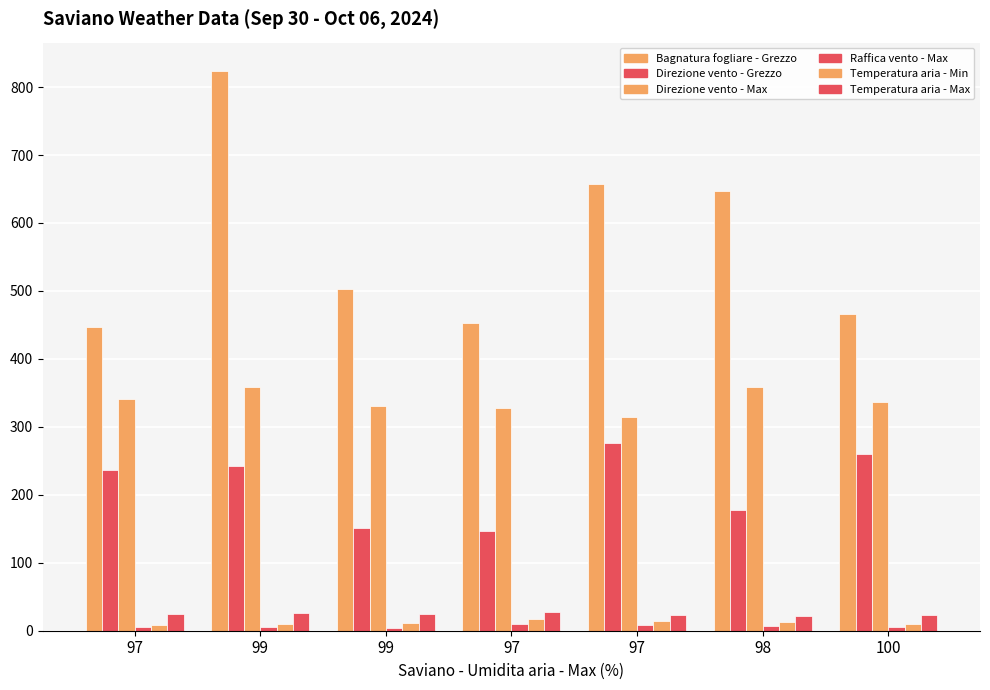

What is the spread (max minus min) of values at 99?

819.2